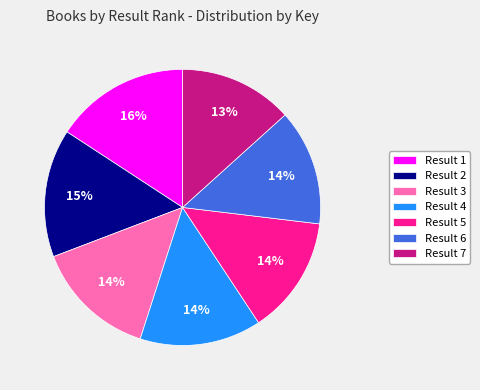

What is the largest slice in the pie chart?

Result 1